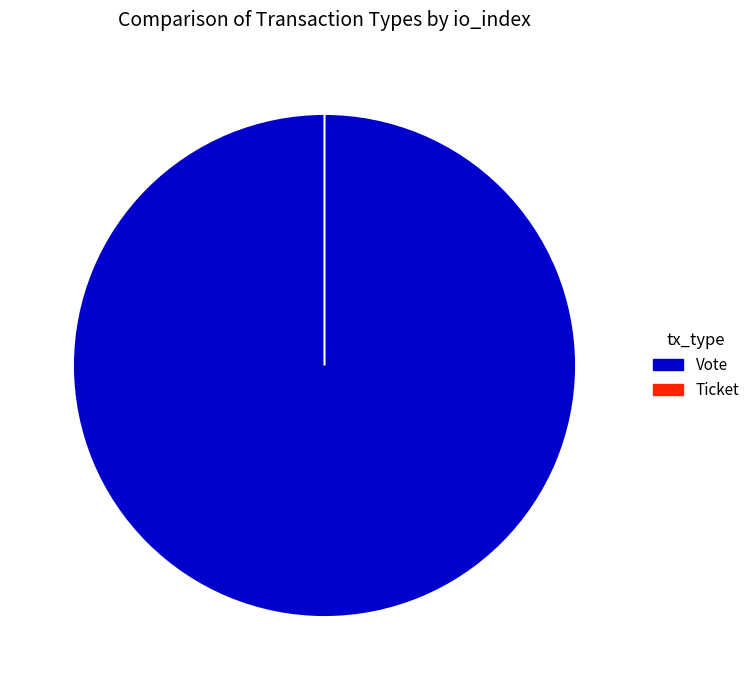

What is the largest slice in the pie chart?

Vote